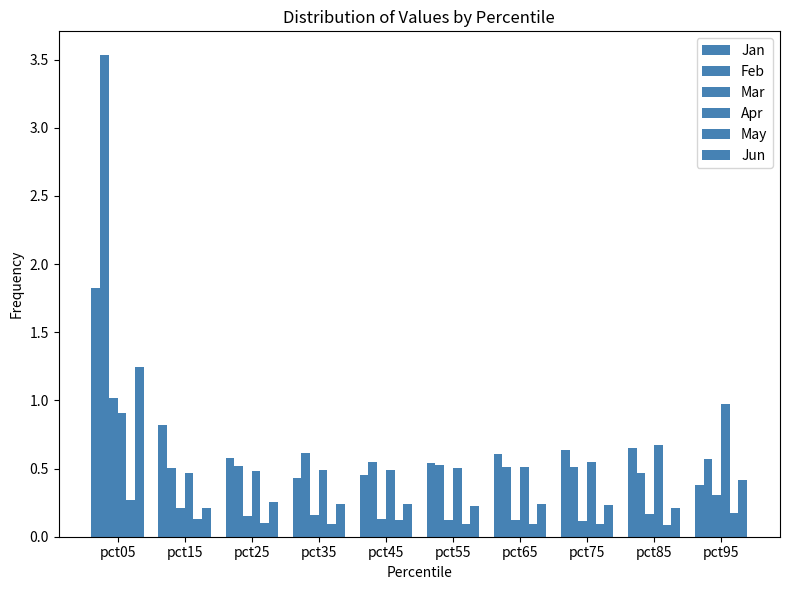

The value of May at pct15 is 0.2. True or false?

False